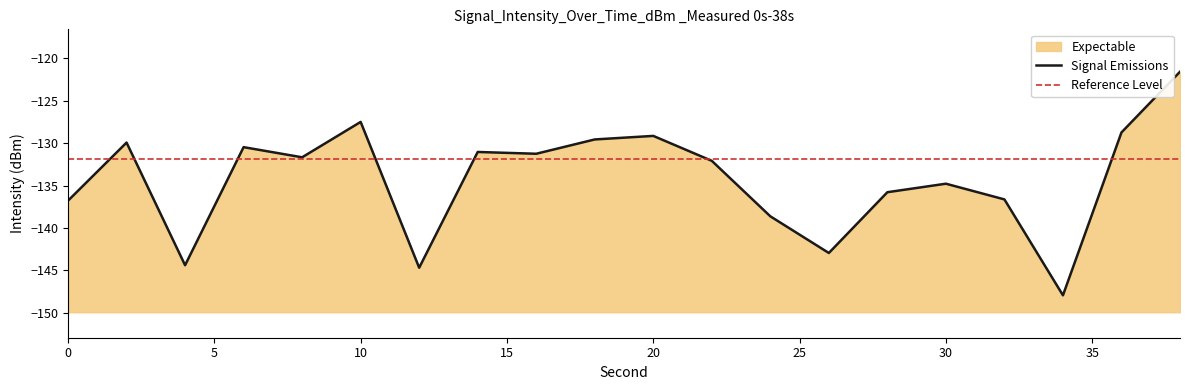

Reading left to right, transcribe all the data shown in this chart.

0=-136.8	2=-129.9	4=-144.4	6=-130.5	8=-131.7	10=-127.5	12=-144.7	14=-131.0	16=-131.2	18=-129.6	20=-129.1	22=-132.1	24=-138.6	26=-142.9	28=-135.8	30=-134.8	32=-136.6	34=-147.9	36=-128.7	38=-121.6